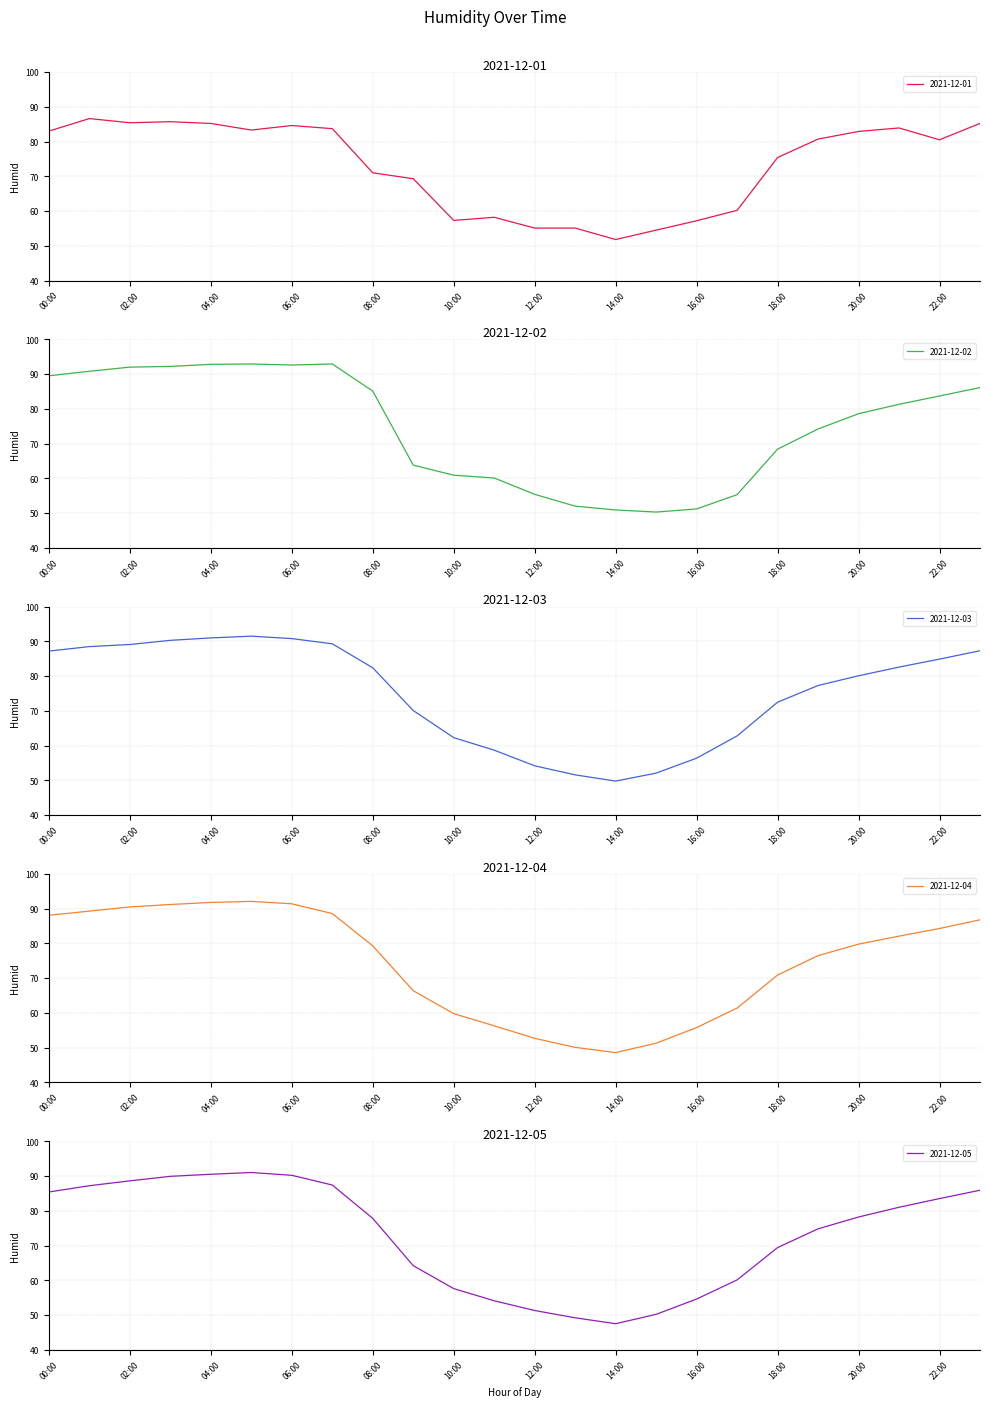

How many lines are shown in the chart?

5